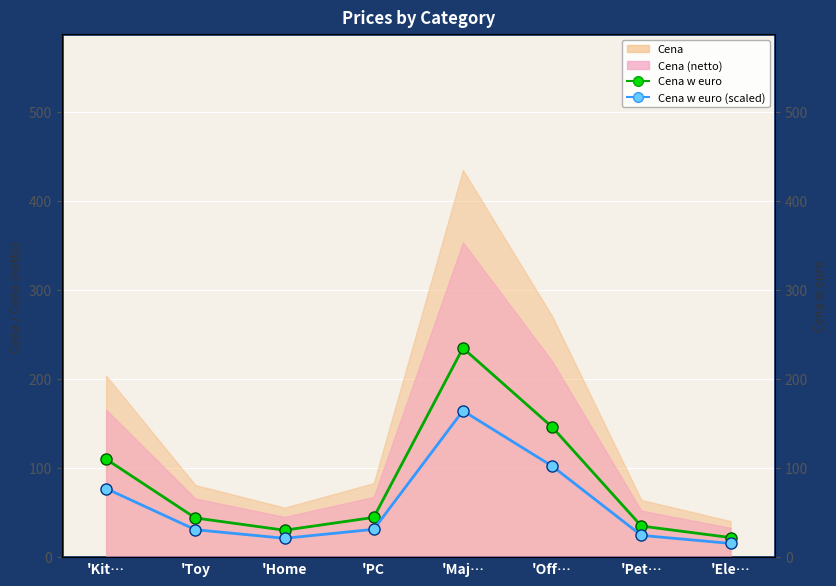

What is the average value of the Cena w euro series?

83.3